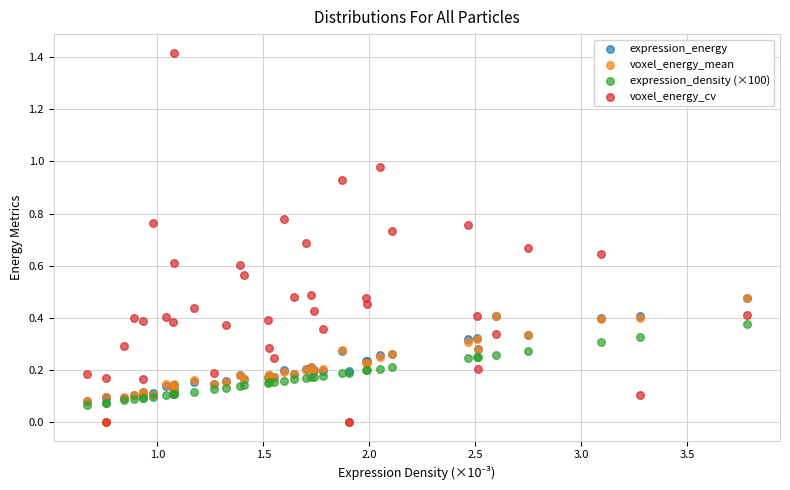

Which series has the widest spread of Y values?

voxel_energy_cv